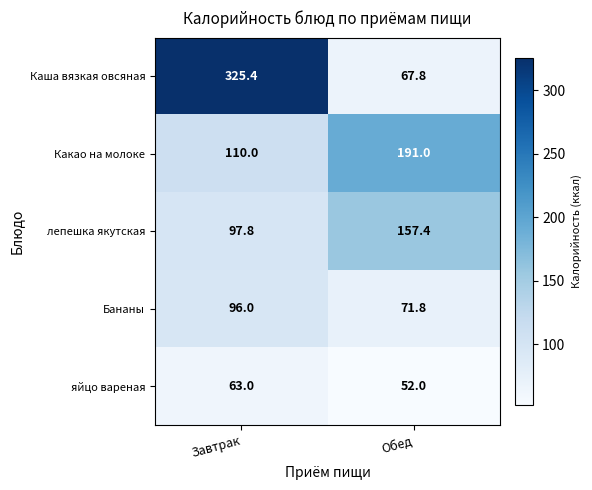

What is the total value across all series at Обед?

540.0